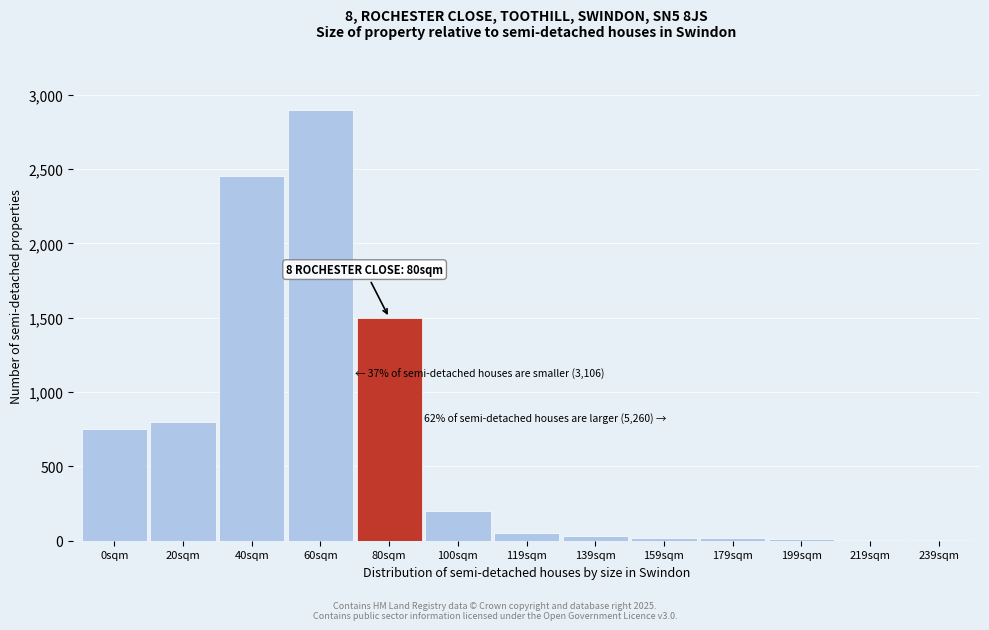

Is it true that the value at 0sqm is 1062?

False